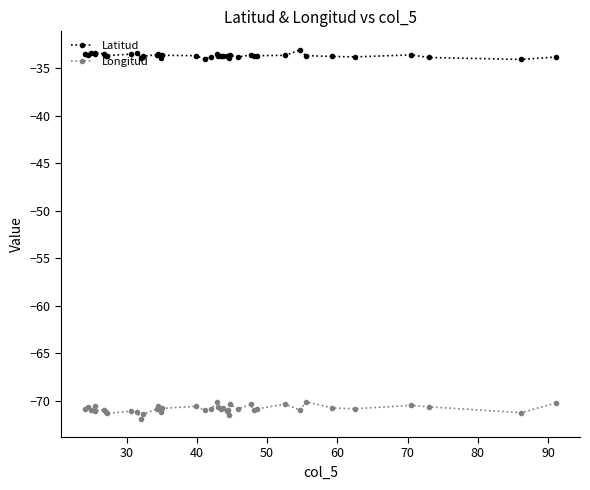

What is the sum of all Longitud values?

-2834.0